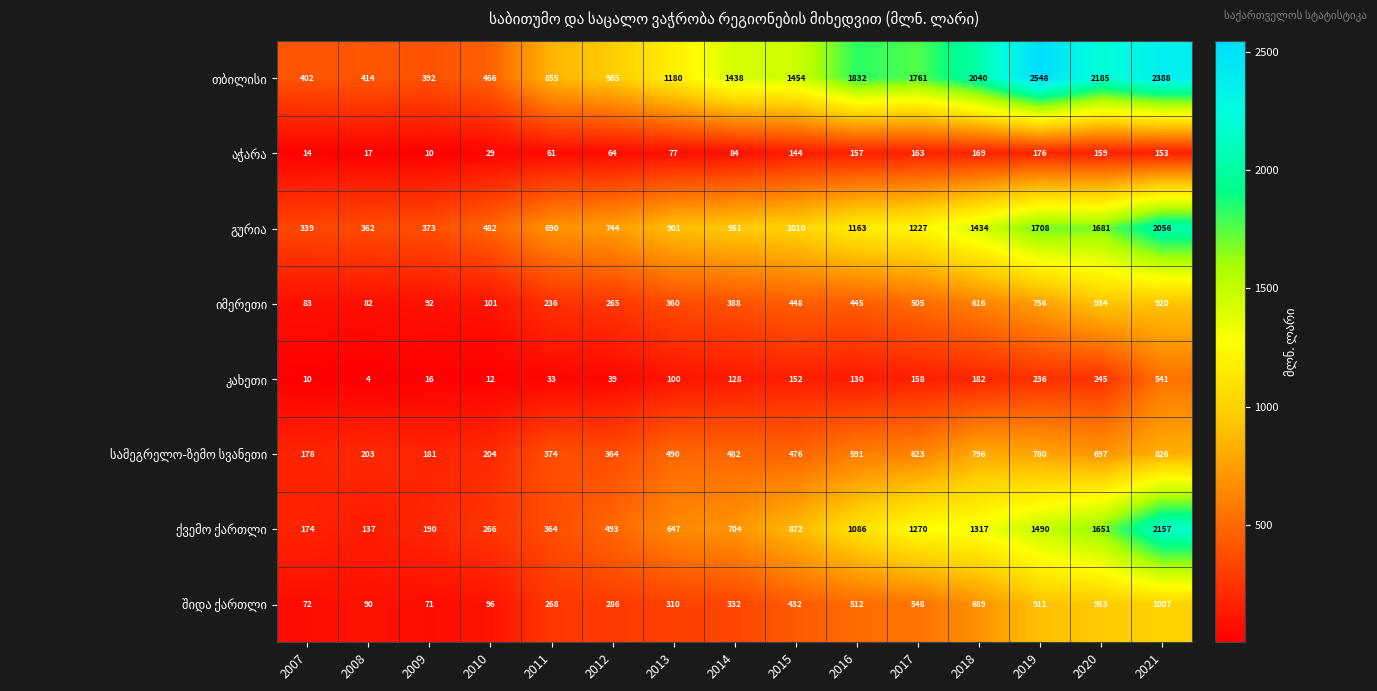

What is the total value across all series at 2015?

4988